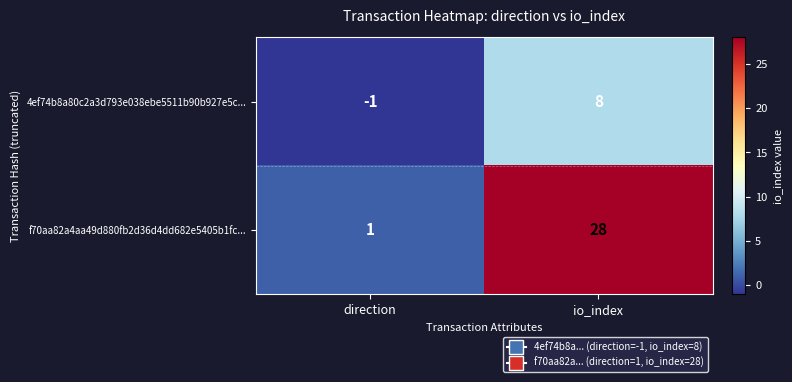

At which label is 4ef74b8a80c2a3d793e038ebe5511b90b927e5c... closest to 3?

direction